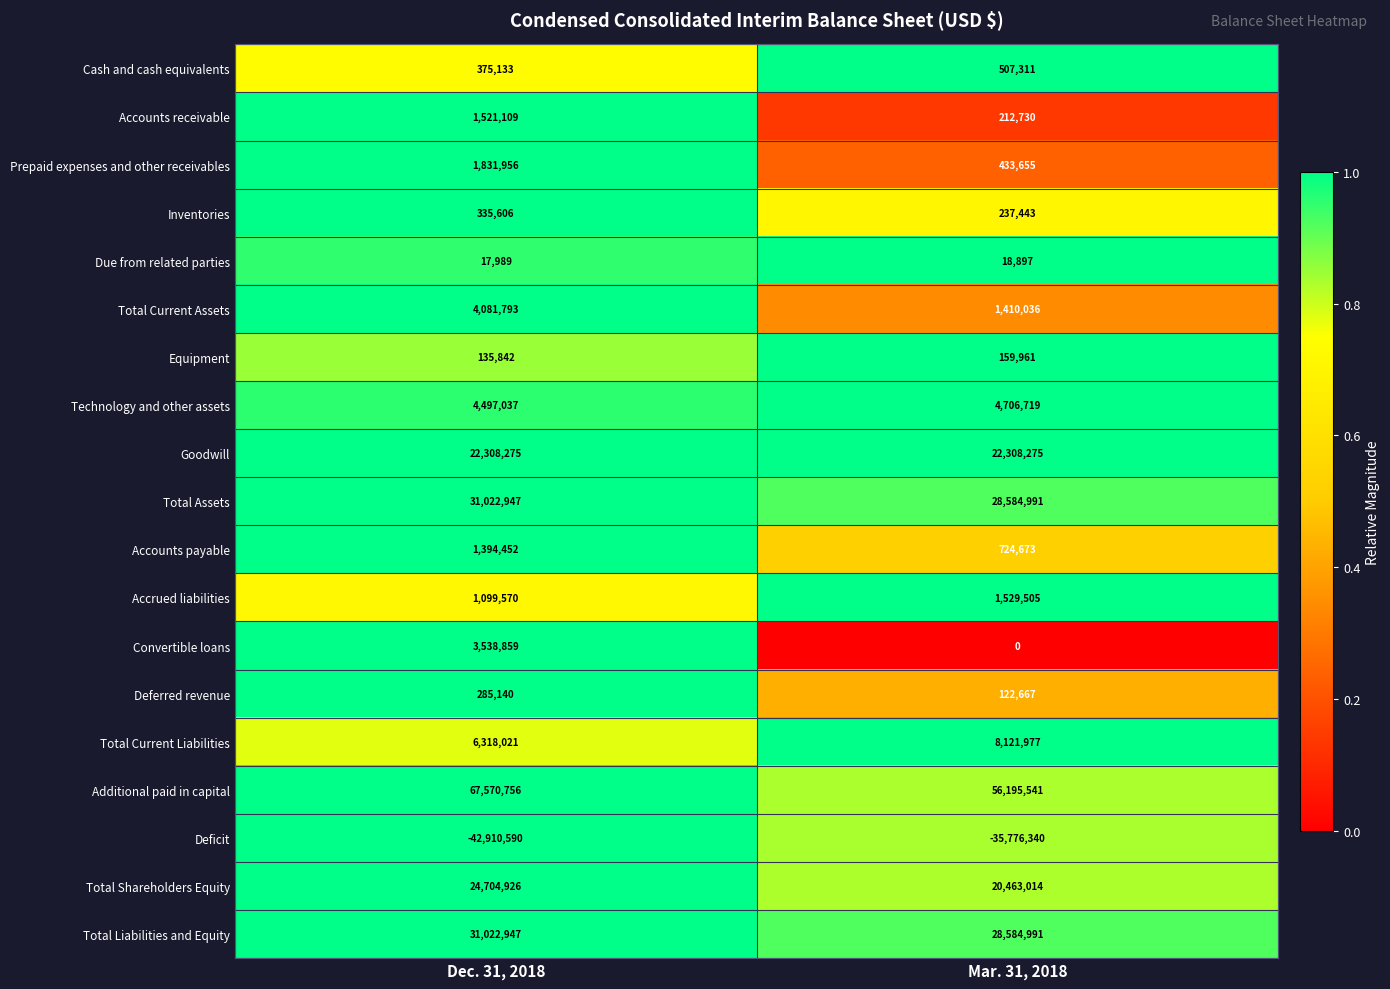

What is the difference between the maximum and minimum values in the Accrued liabilities series?

429935